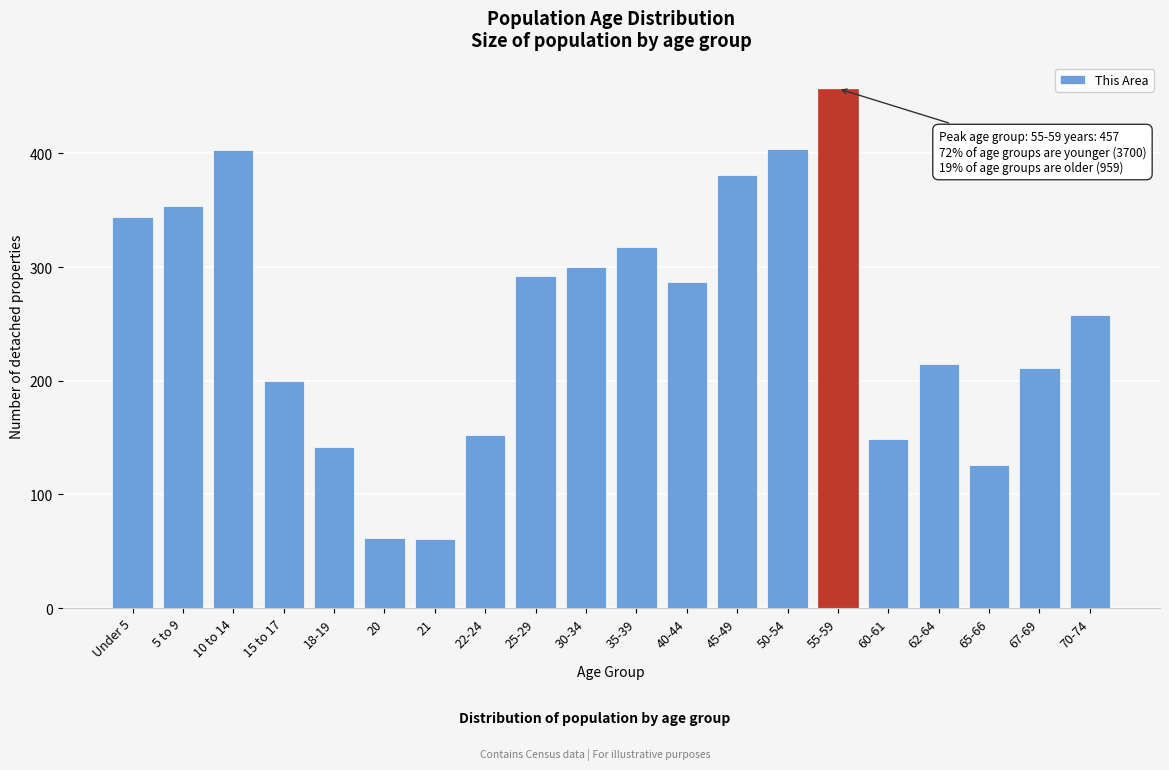

What is the smallest value displayed?

61